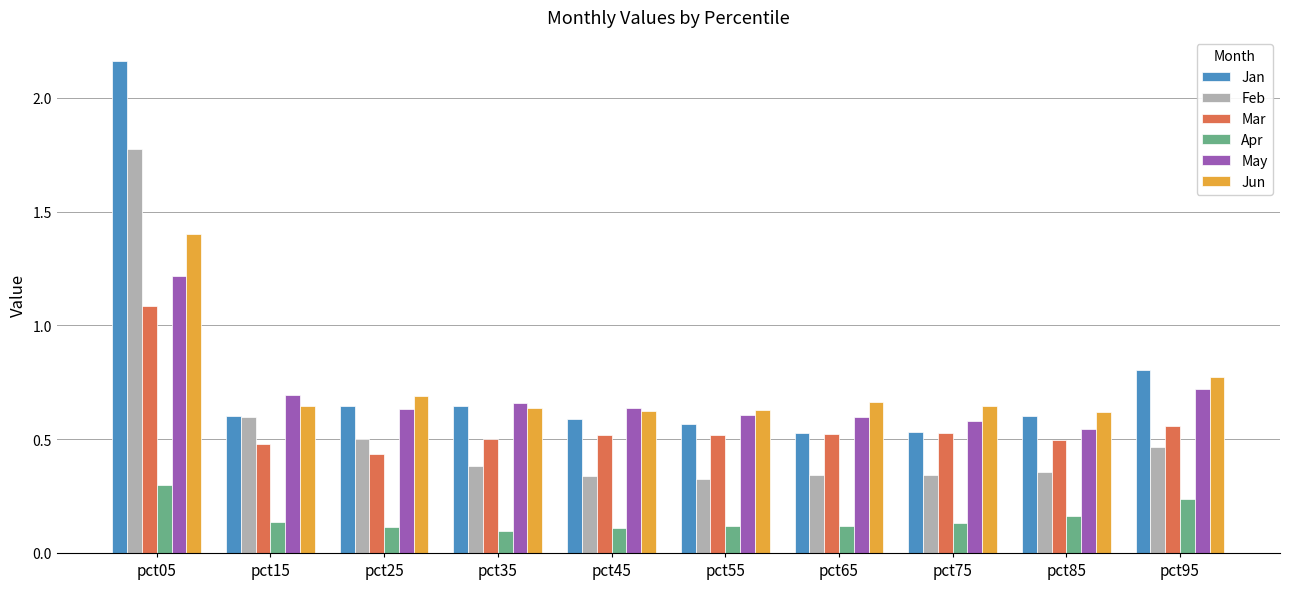

At which label does Apr reach its peak?

pct05